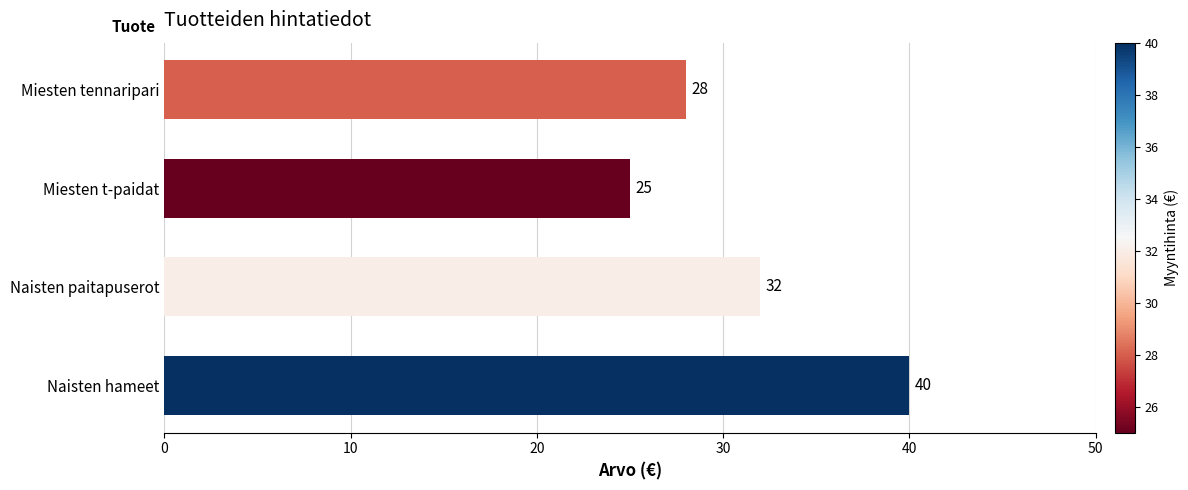

Reading bottom to top, transcribe all the data shown in this chart.

Naisten hameet=40	Naisten paitapuserot=32	Miesten t-paidat=25	Miesten tennaripari=28